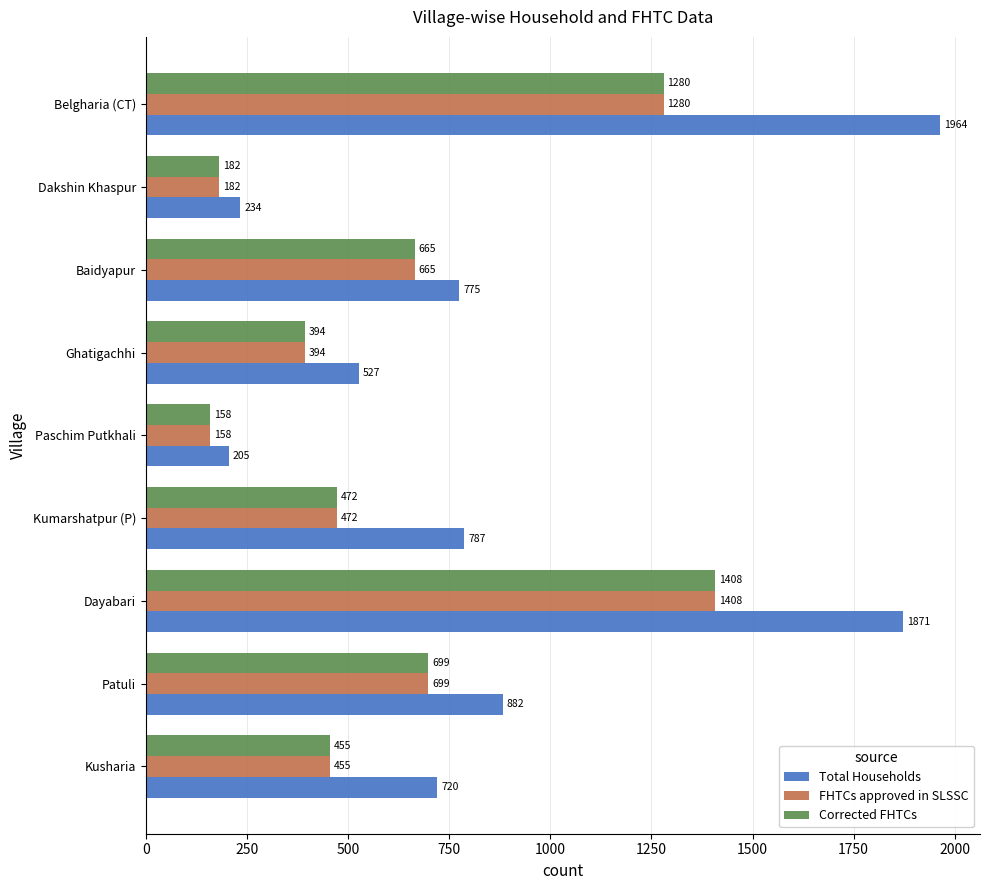

What is the difference between the second highest and minimum values in the FHTCs approved in SLSSC series?

1122